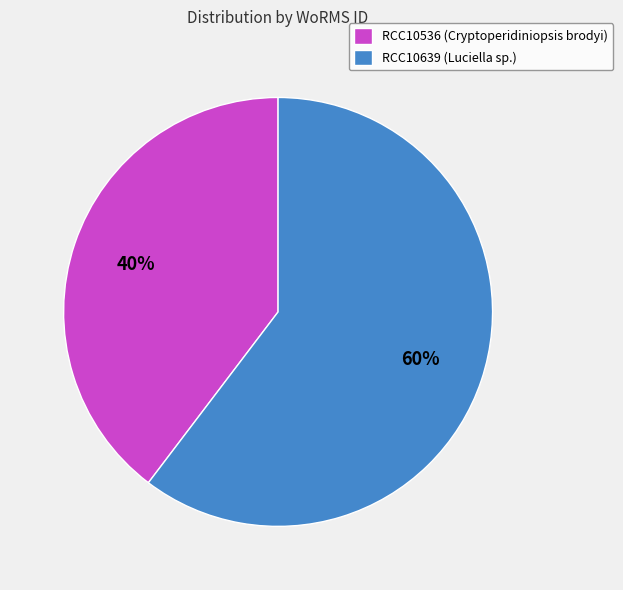

Which slice represents more than half of the pie?

RCC10639